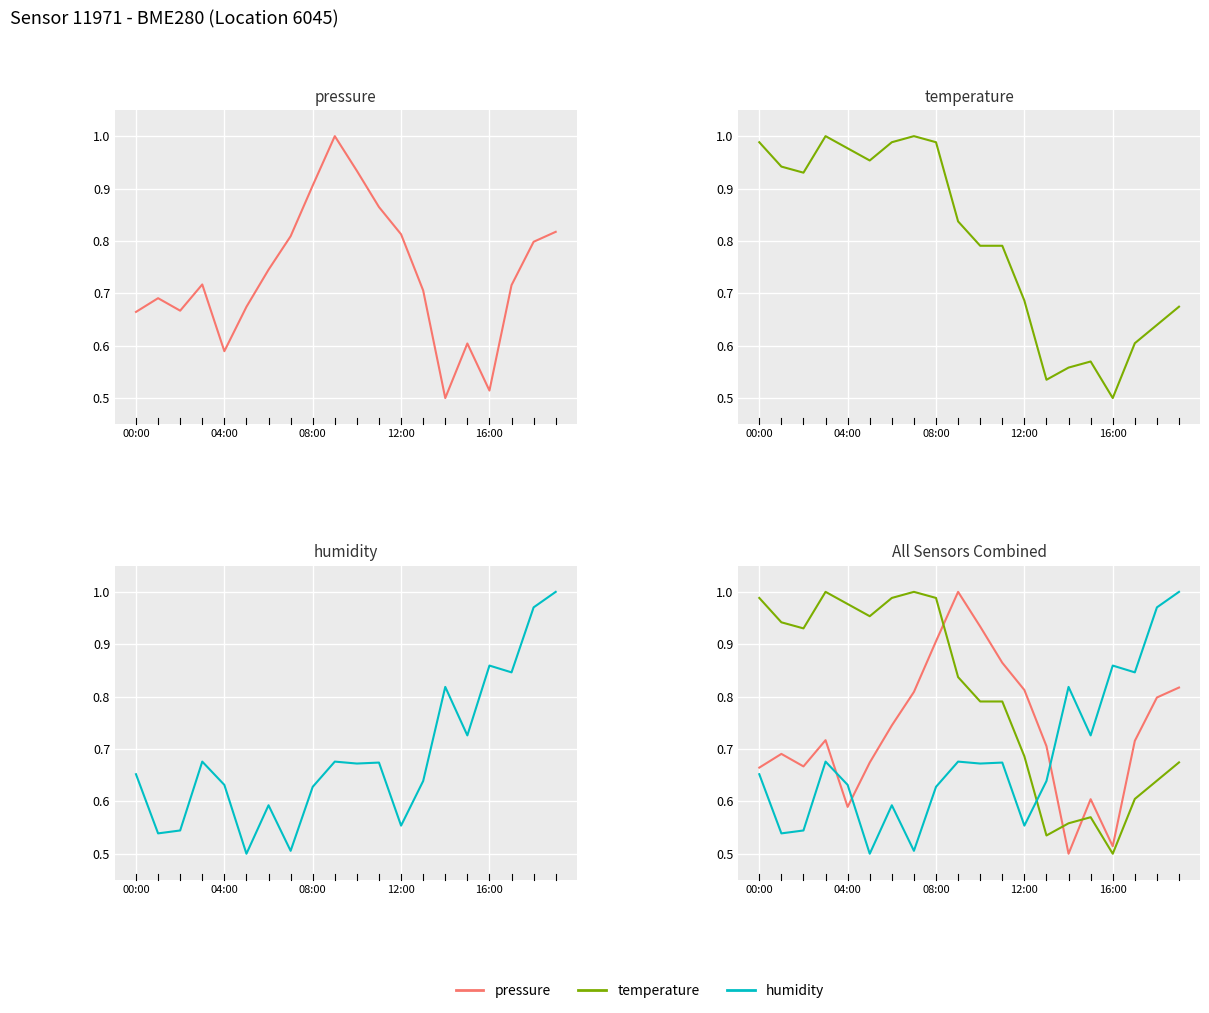

What value does the temperature series have at 6?

1.0